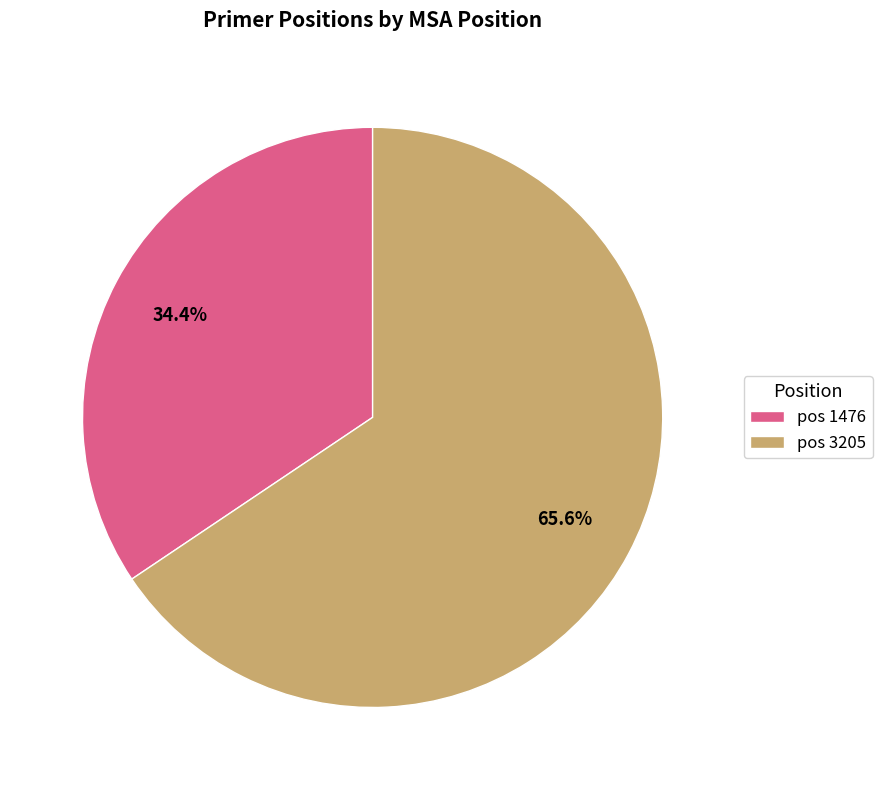

Which category accounts for the majority?

pos 3205